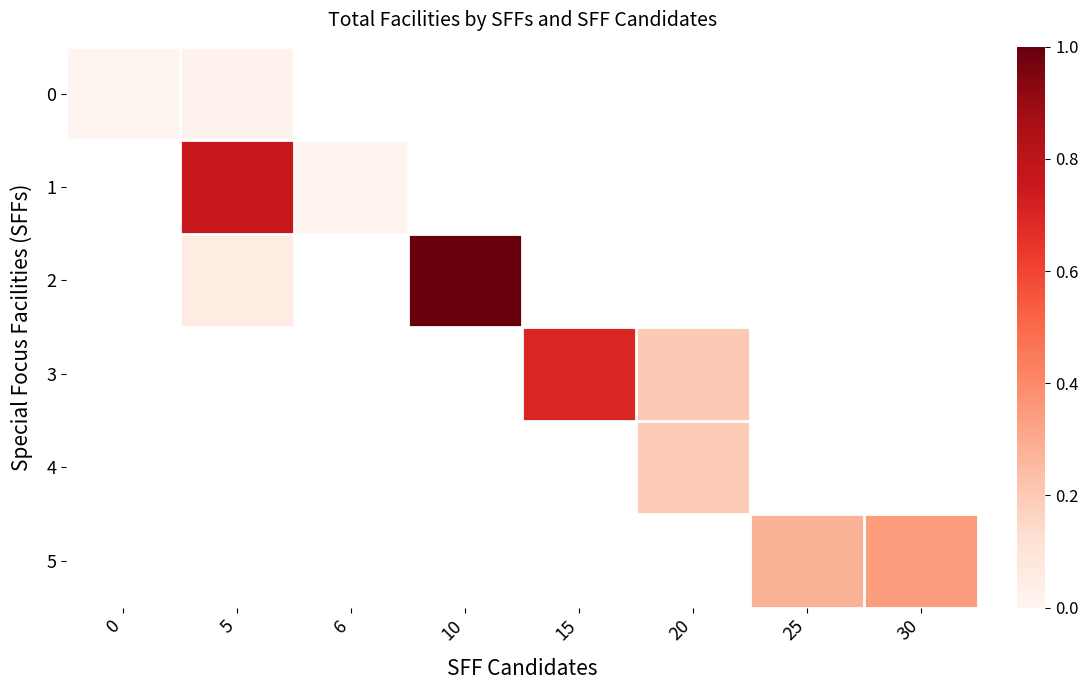

Which has a higher value, 0 or 25?

25